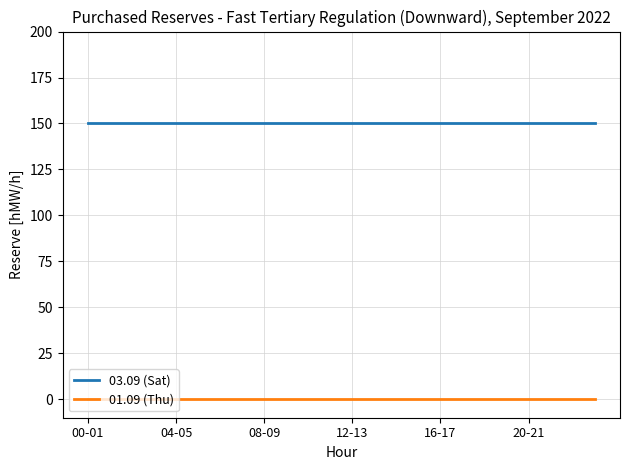

Which series has the largest total across all categories?

03.09 (Sat)